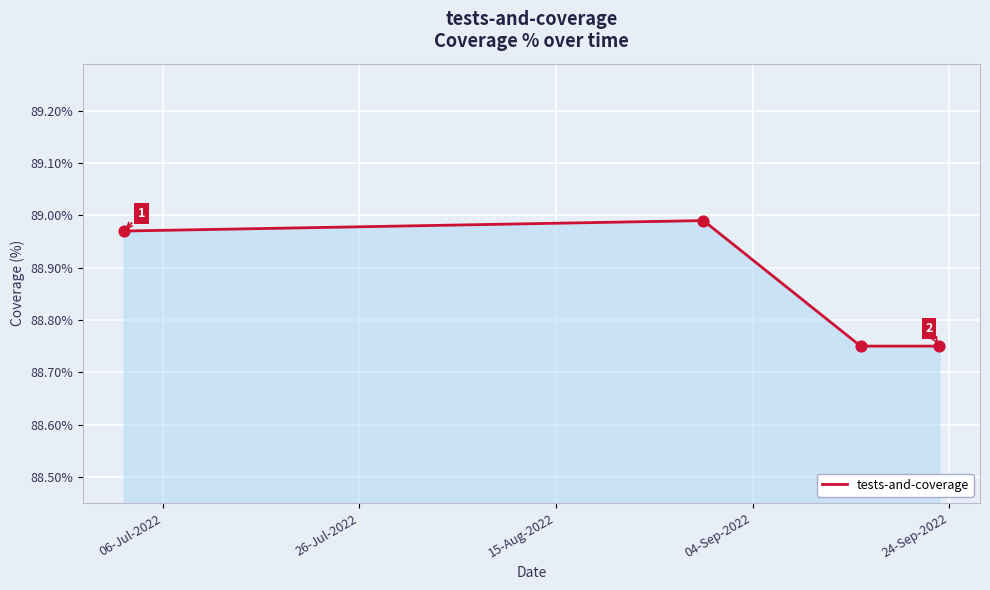

What is the maximum value shown in the chart?

89.0